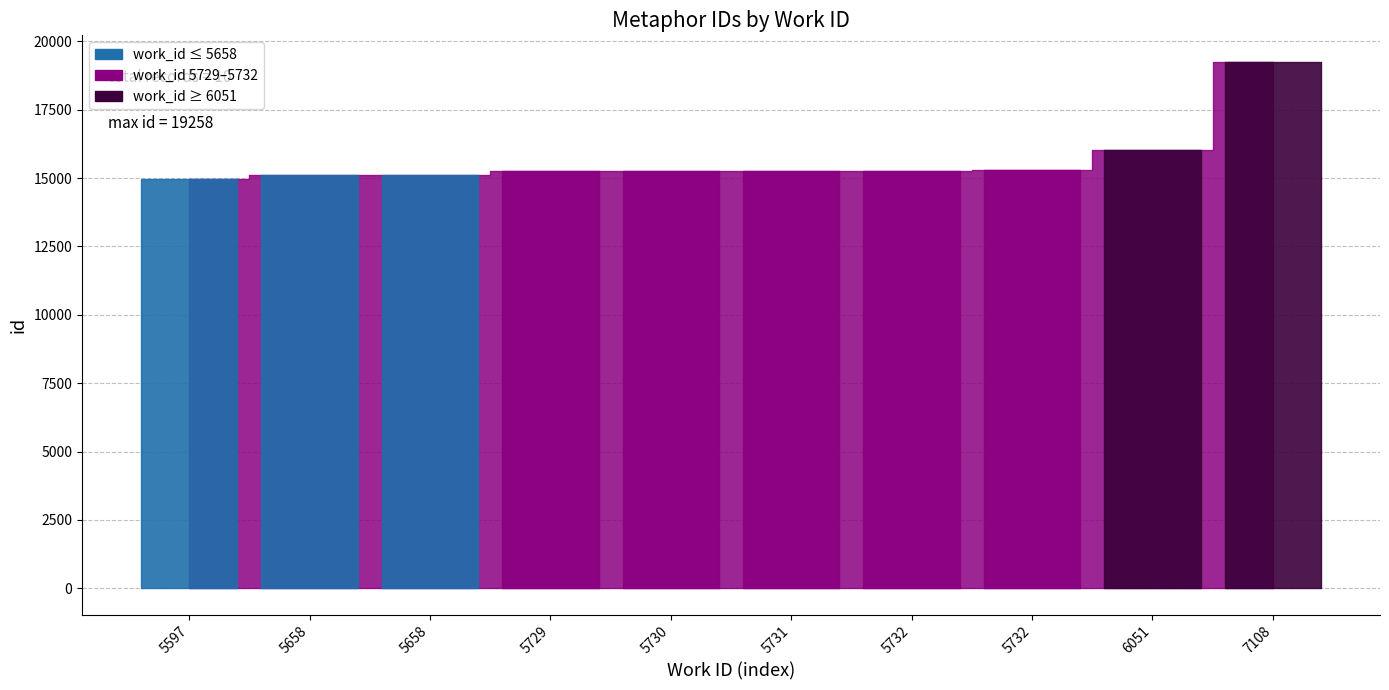

Reading right to left, list all the values displayed in this chart.

19258	16040	15281	15276	15274	15269	15268	15119	15111	14959